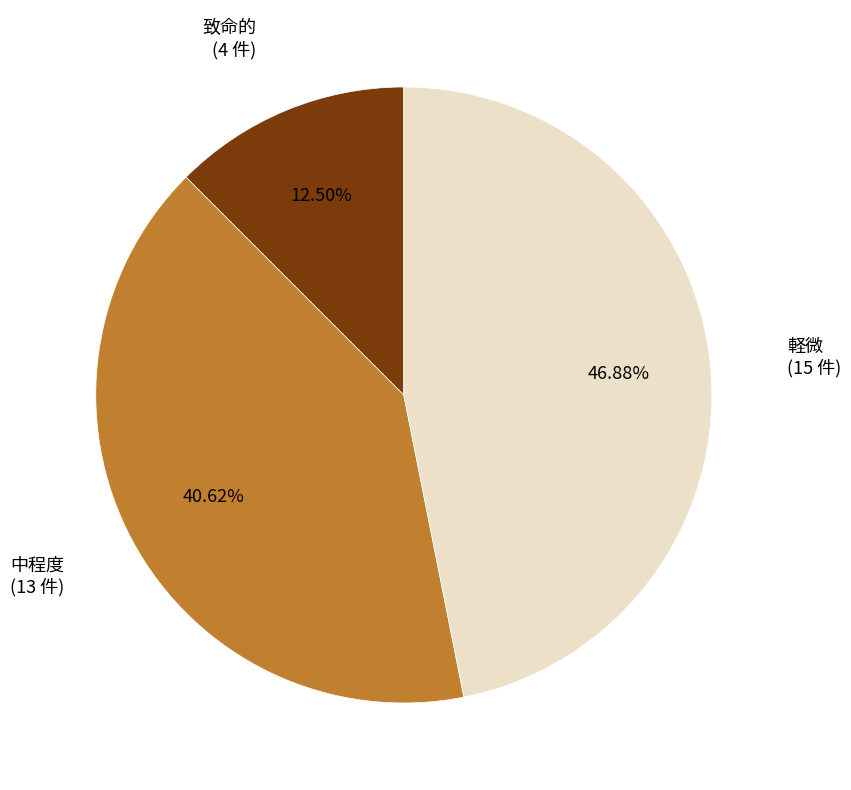

Is there any slice that represents more than half of the pie?

No